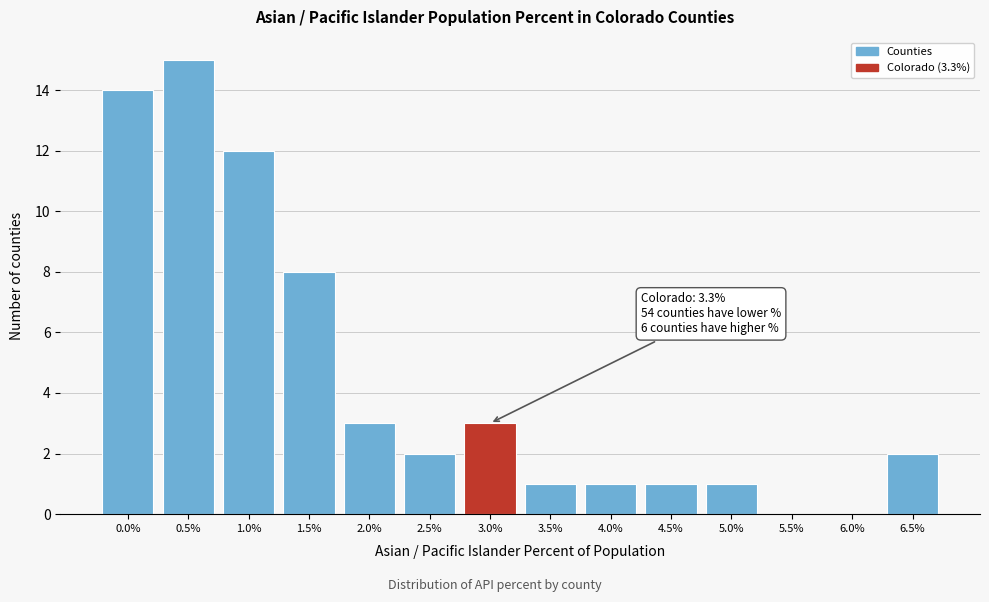

Reading left to right, what are all the values shown in this chart?

0.0%=14	0.5%=15	1.0%=12	1.5%=8	2.0%=3	2.5%=2	3.0%=3	3.5%=1	4.0%=1	4.5%=1	5.0%=1	5.5%=0	6.0%=0	6.5%=2